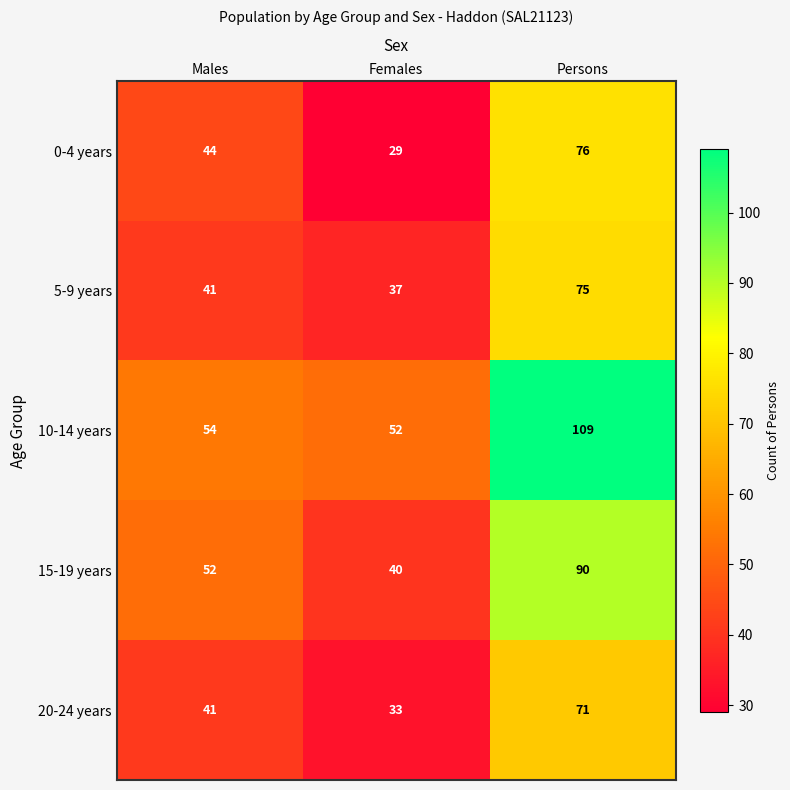

How many categories are shown in the chart?

3